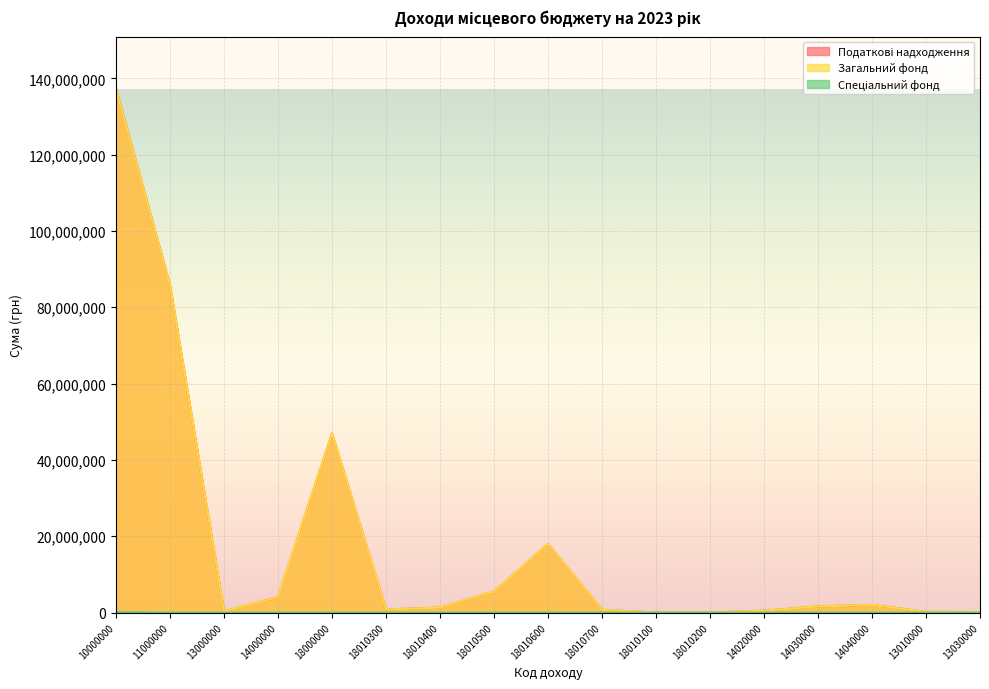

Which series has the largest range (max minus min)?

Податкові надходження